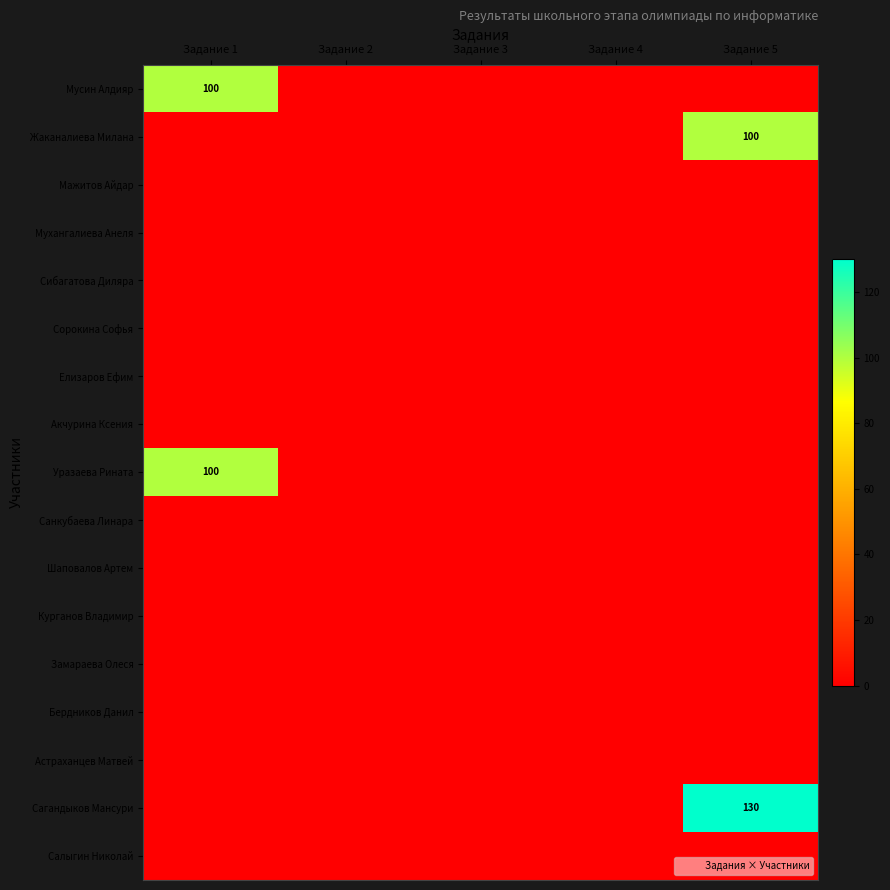

True or false: Сагандыков Мансури has a value of 189 at Задание 5.

False